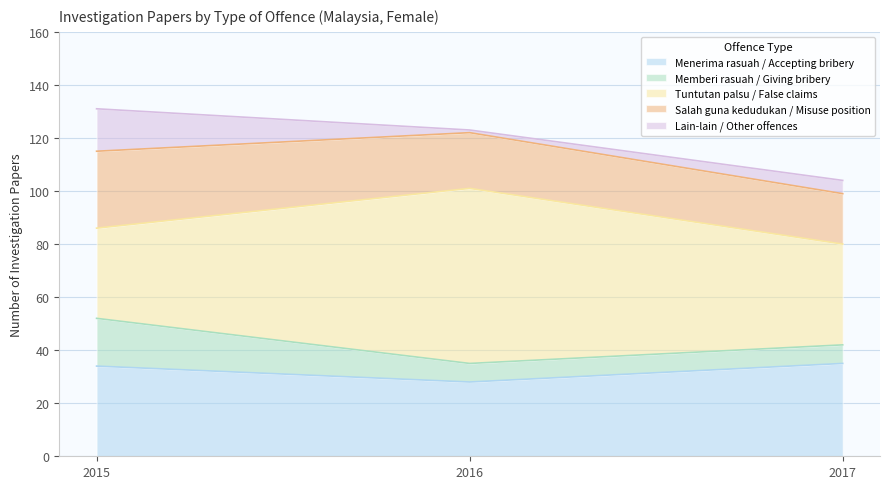

Reading right to left, list all the values displayed in this chart.

Menerima rasuah / Accepting bribery: 35	28	34
Memberi rasuah / Giving bribery: 7	7	18
Tuntutan palsu / False claims: 38	66	34
Salah guna kedudukan / Misuse position: 19	21	29
Lain-lain / Other offences: 5	1	16